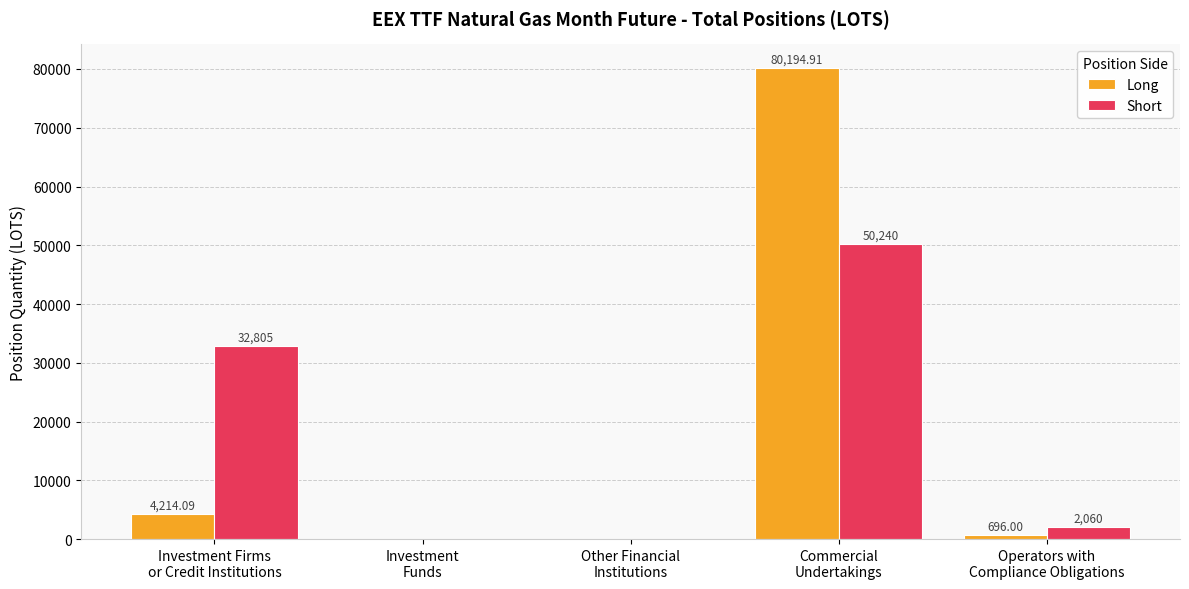

At which label does Short first exceed 2060?

Investment Firms
or Credit Institutions